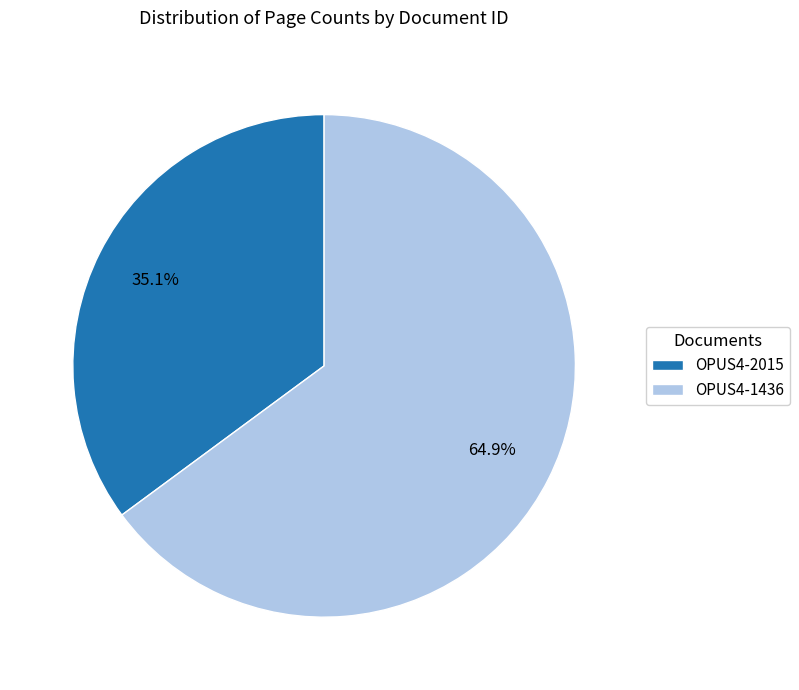

To the nearest percent, what portion does OPUS4-2015 represent?

35%